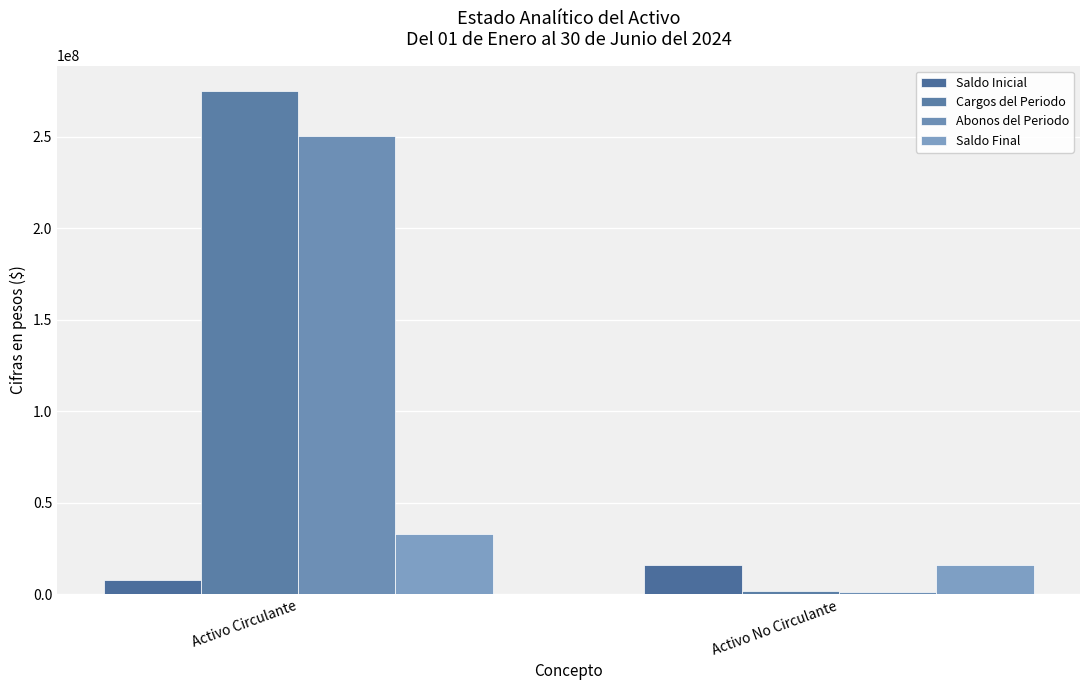

At which category does the chart reach its minimum across all series?

Activo No Circulante